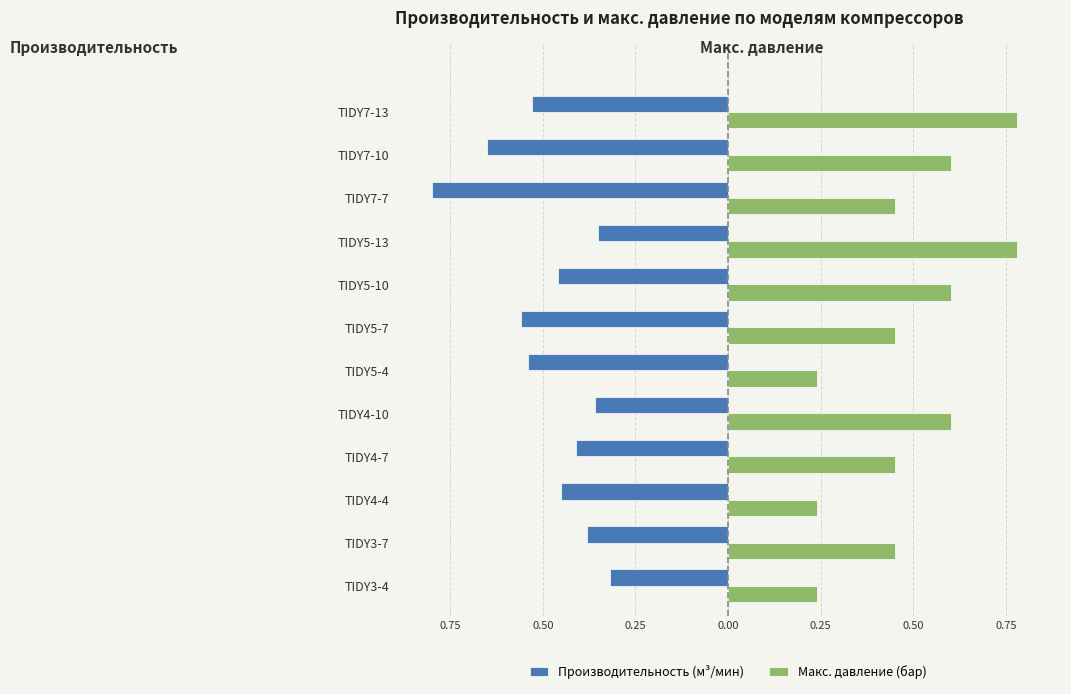

What are all the series names shown in the legend?

Производительность (м³/мин), Макс. давление (бар)